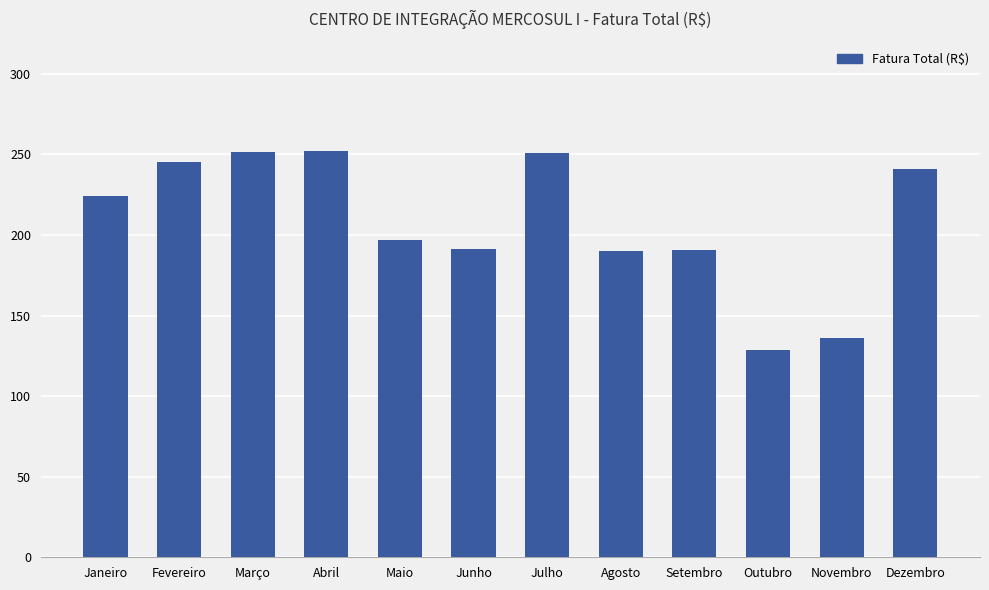

What is the difference between the maximum and minimum values?

123.7